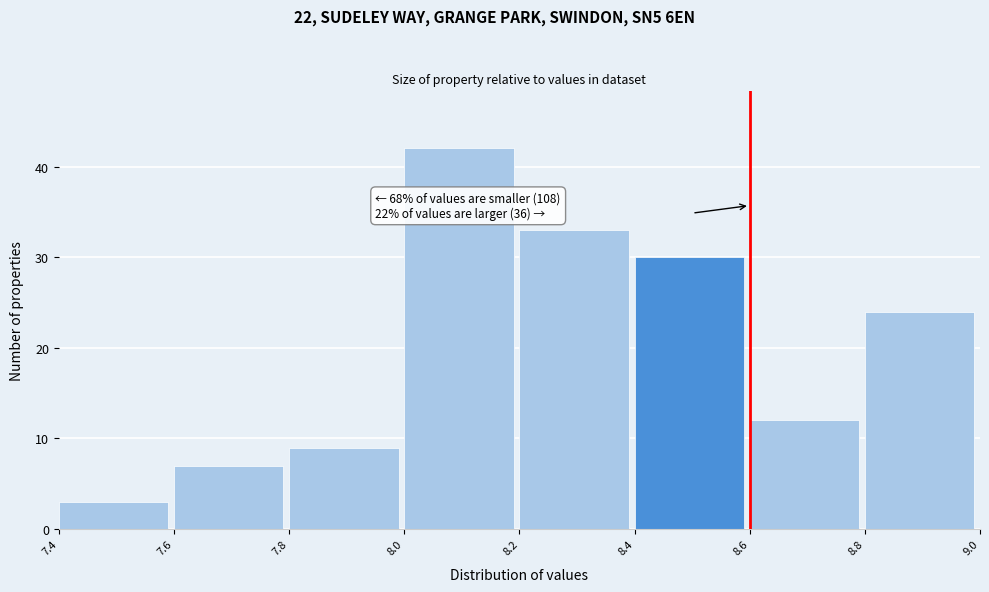

Over which range of the x-axis is the bar tallest?

8.0 to 8.2